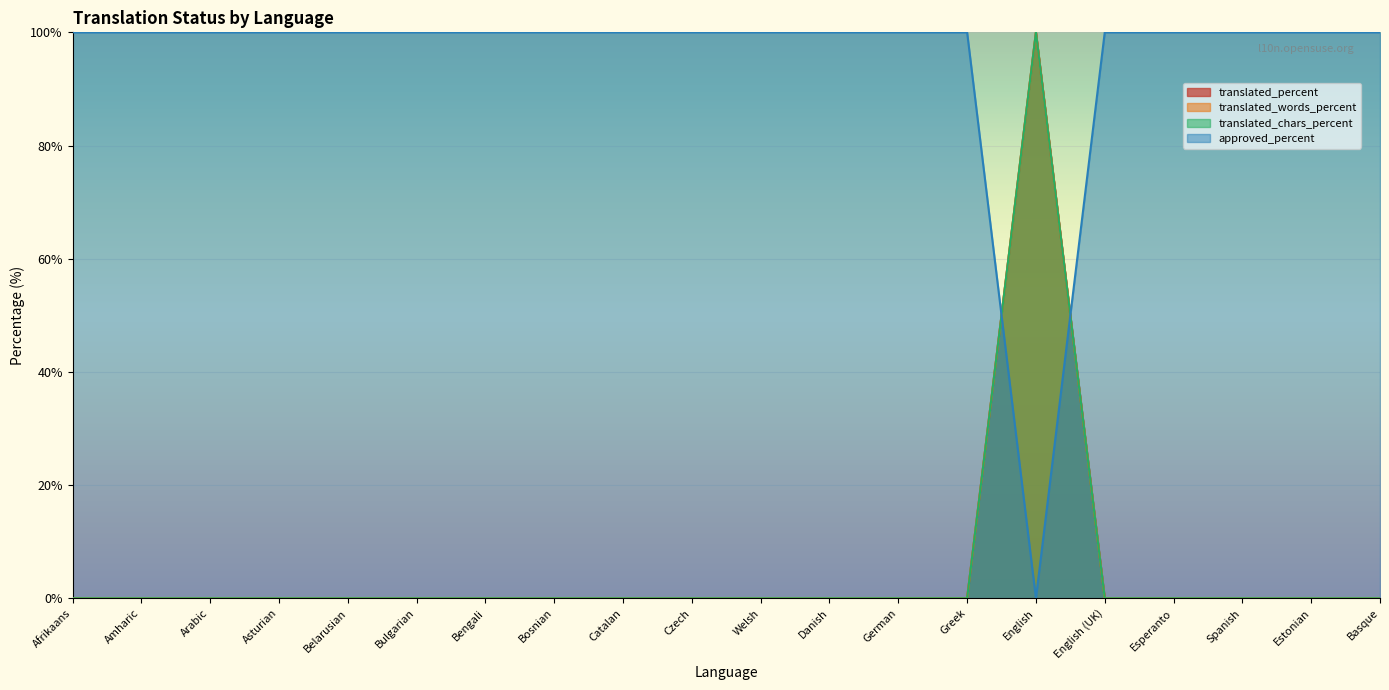

The value of translated_percent at English is 100. True or false?

True